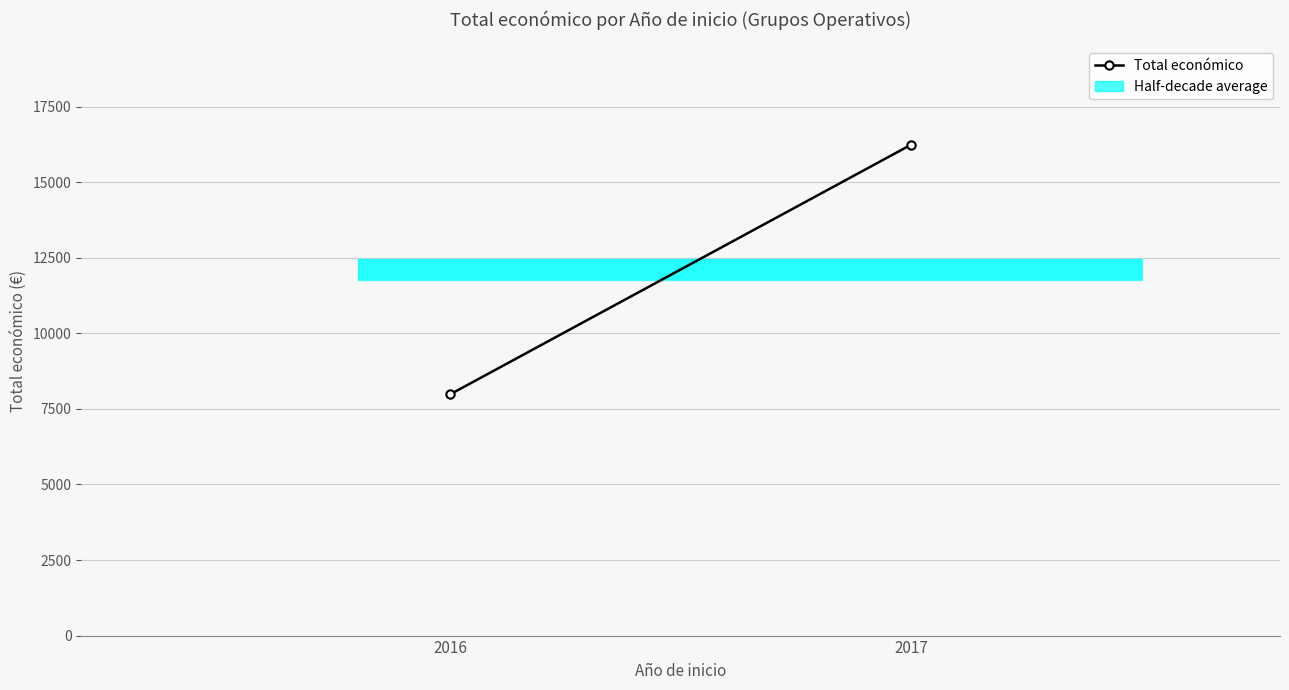

What is the sum of all values?

24220